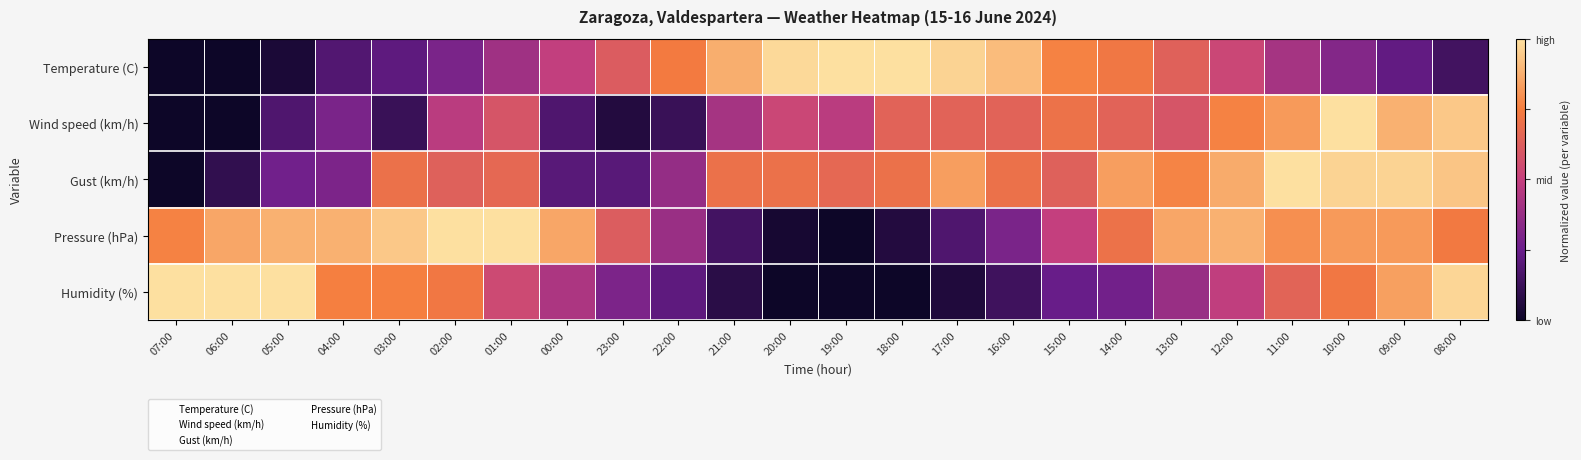

What is the total value across all series at 22:00?

1.8